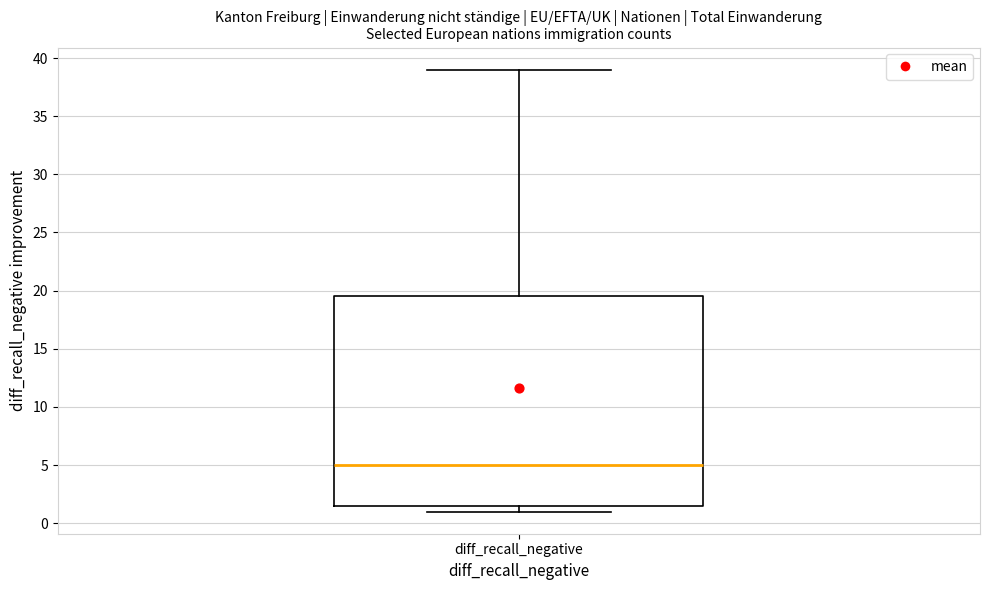

Read this box plot against the y-axis: the position of the median line, the range covered by the box, and the ends of both whiskers. The values are not printed on the chart, so give them approximately, as read against the axis.

median 5.0, box 1.5 to 19.5, whiskers 1.0 to 39.0